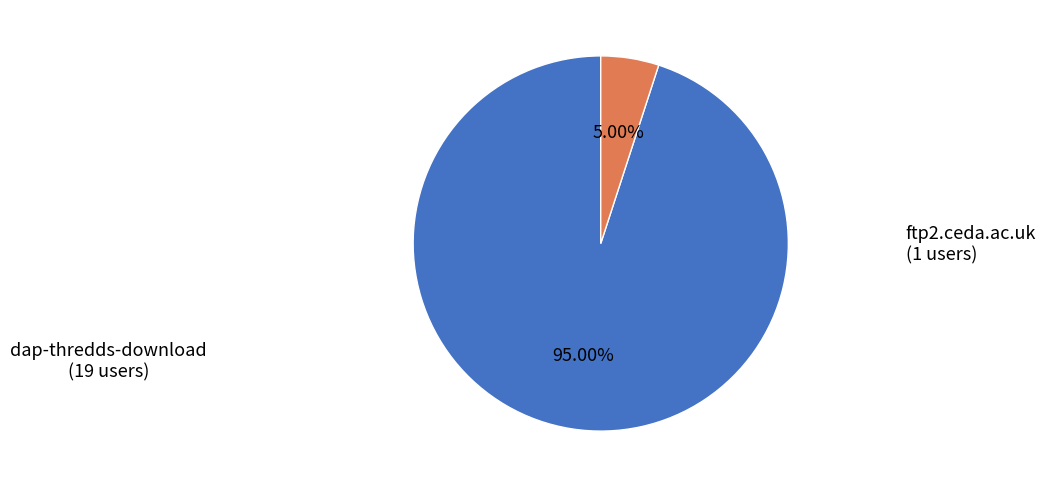

Count the number of slices in the pie.

2